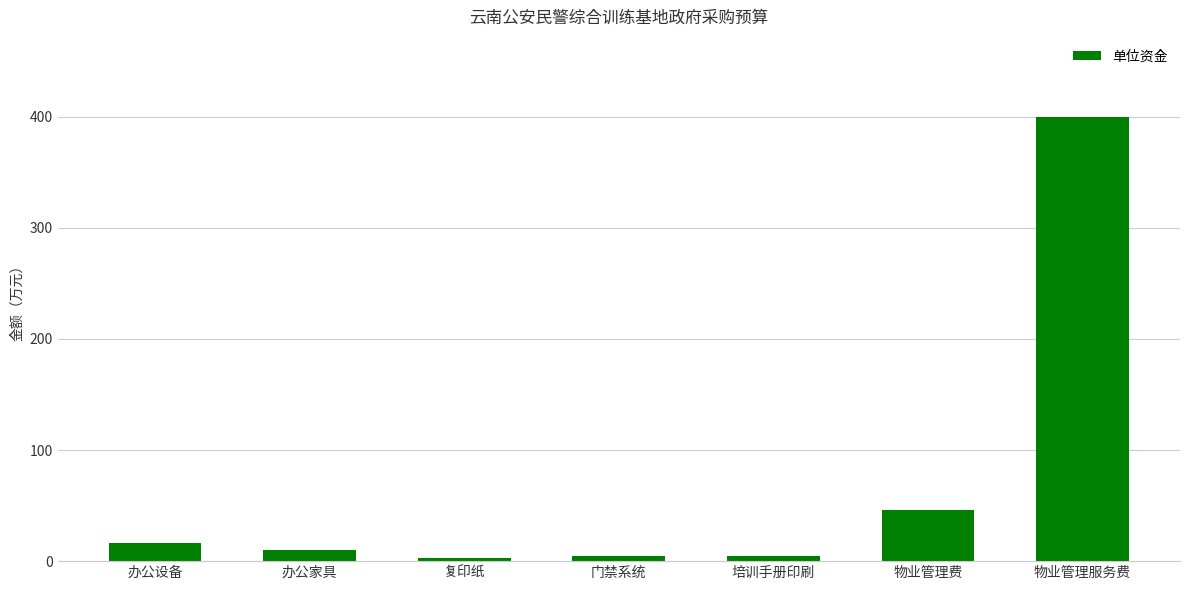

Approximately how many times larger is the value at 物业管理费 compared to 办公设备?

2.8